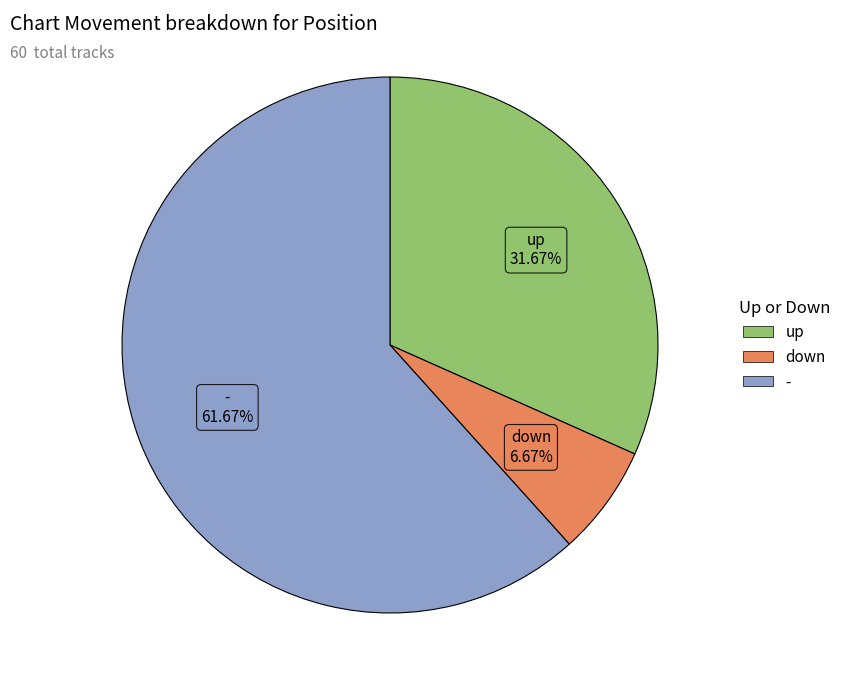

To the nearest percent, what is the average slice percentage?

33%